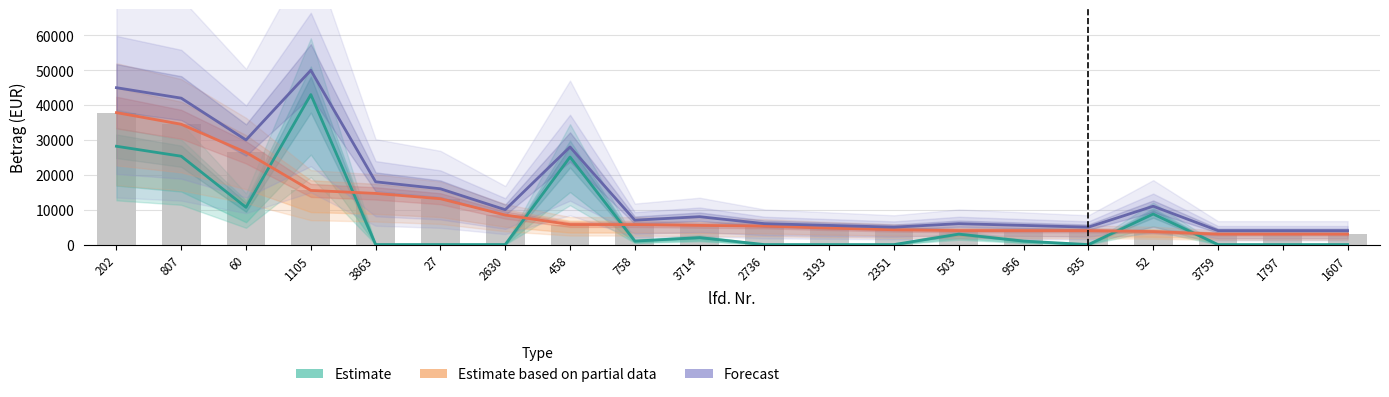

Read the Estimate based on partial data value at 935.

4000.0